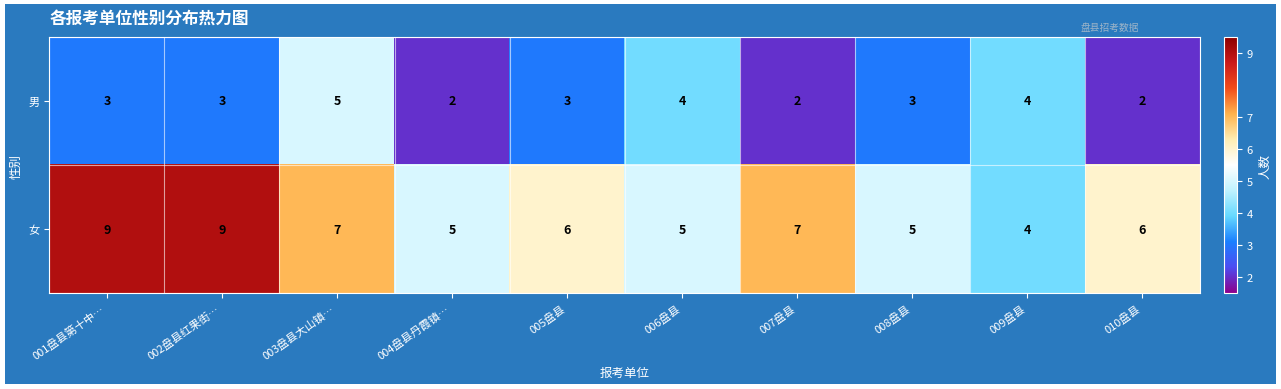

How many 女 values are between 5 and 7?

7